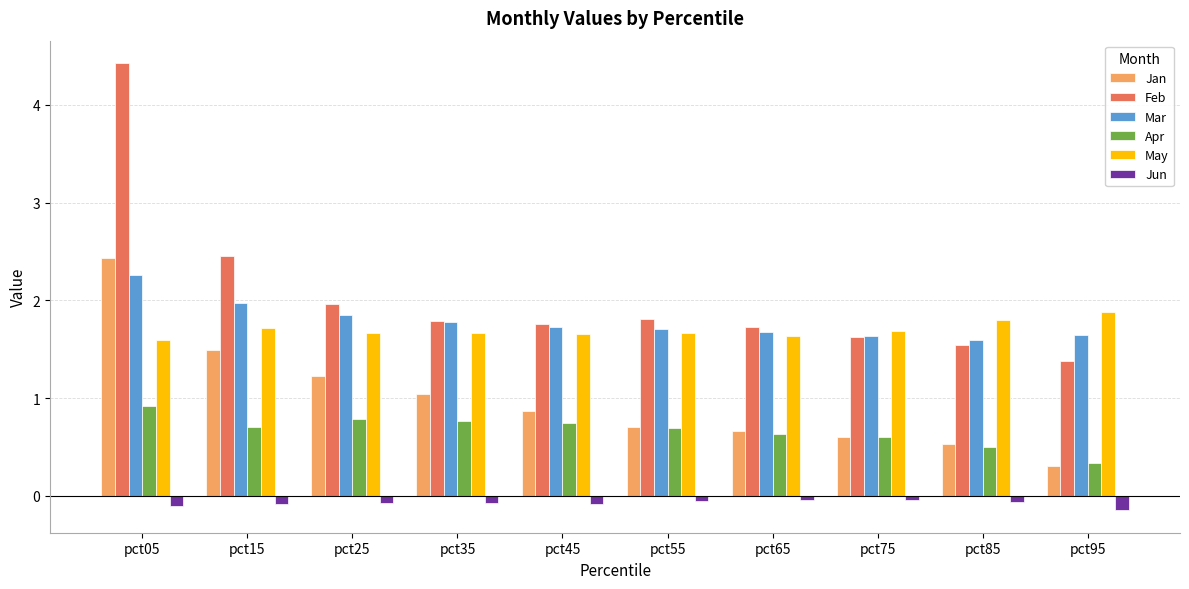

Count the number of categories in the chart.

10